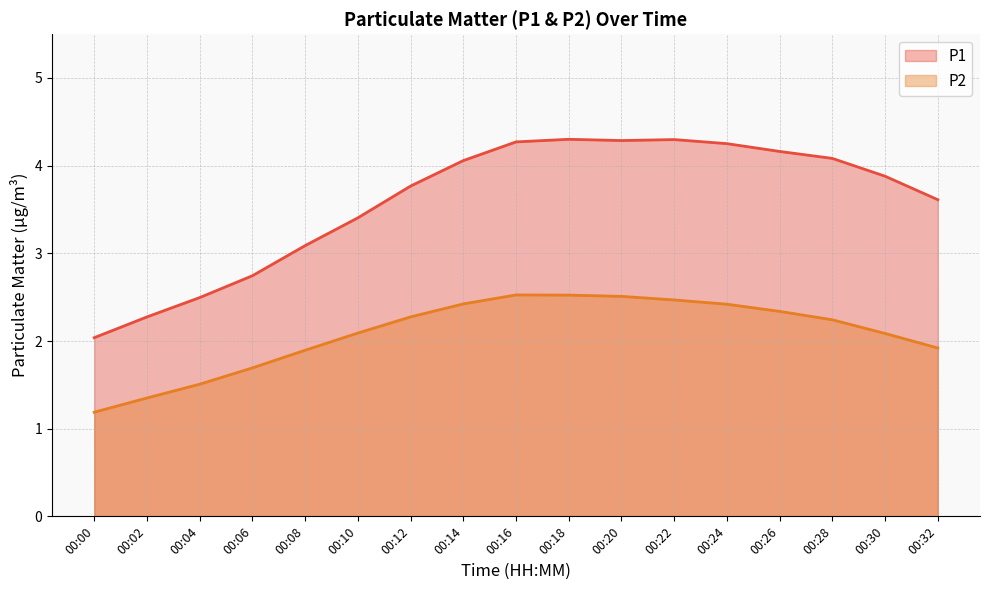

What is the value of the P1 point at the 7th from the left?

3.8